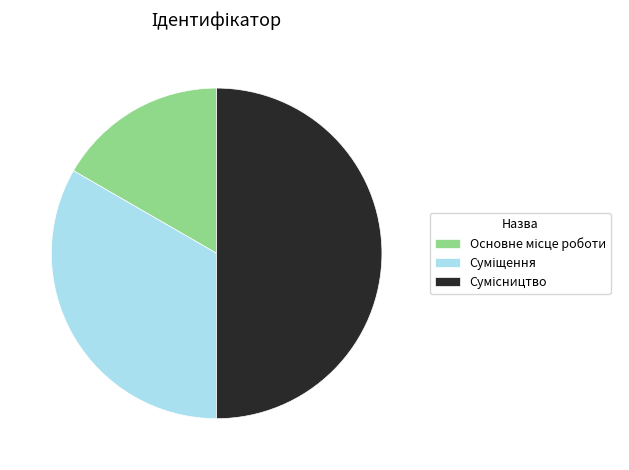

The Сумісництво slice represents 63% of the pie. True or false?

False